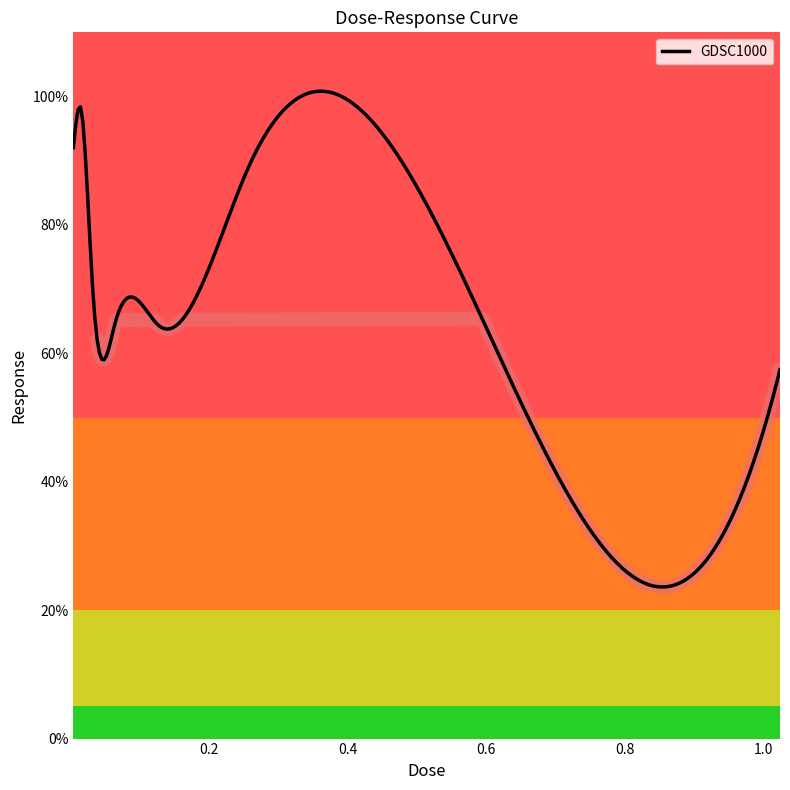

What is the lowest value of the GDSC1000 series?

23.6